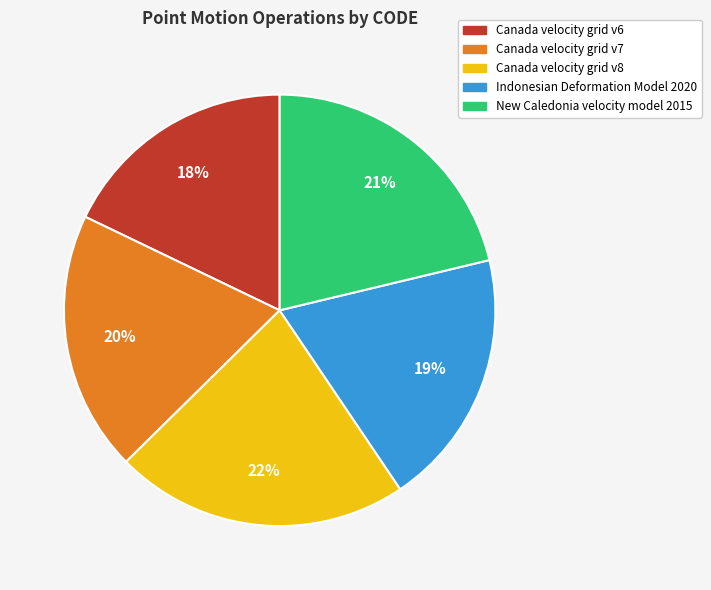

Which category has the biggest portion of the pie?

Canada velocity grid v8